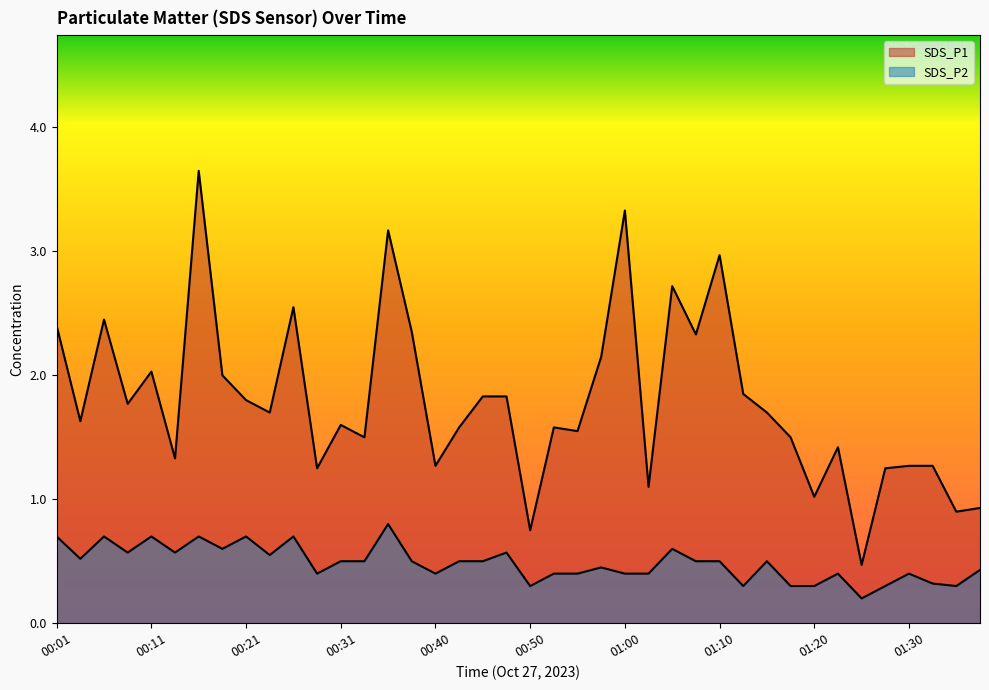

Rank the series by their average value, from lowest to highest.

SDS_P2, SDS_P1